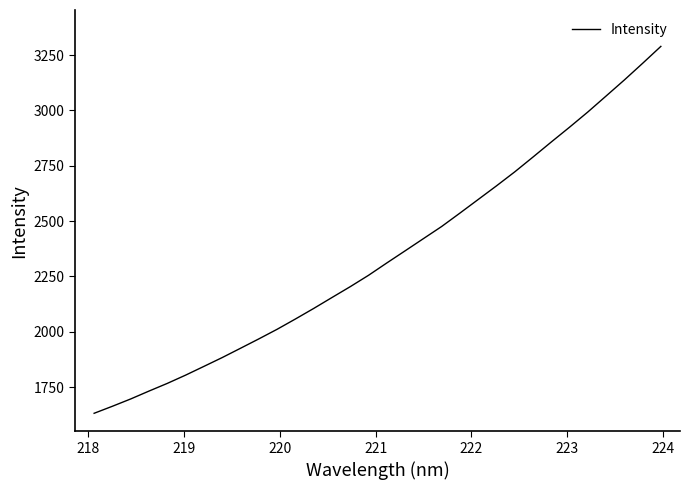

What is the minimum value shown in the chart?

1631.3